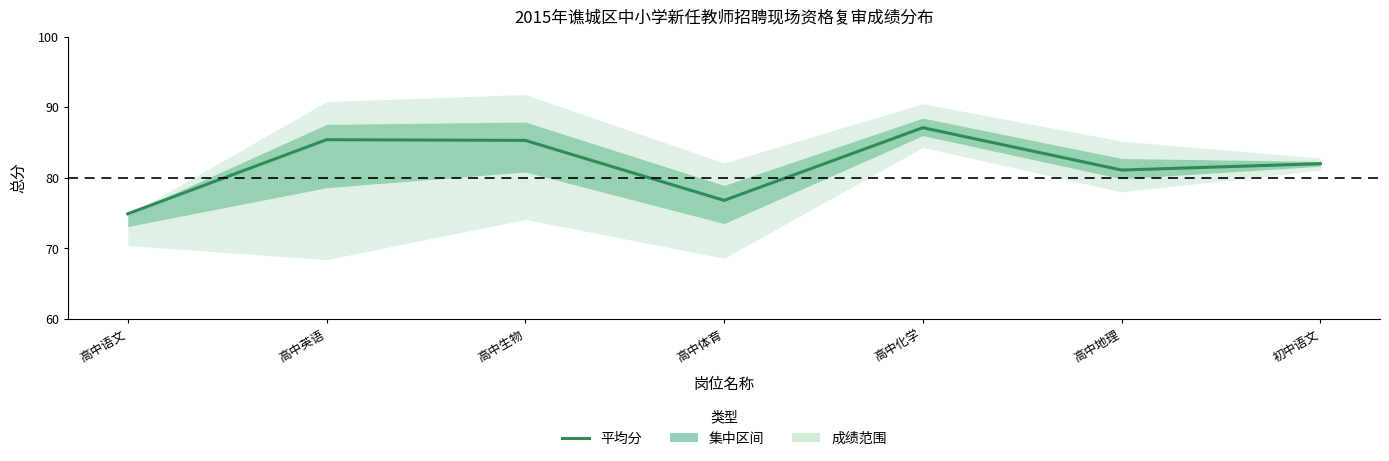

Where is the first local maximum?

高中英语